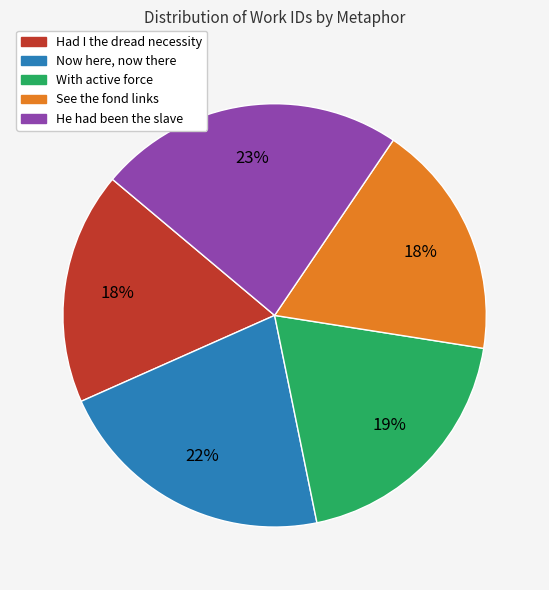

How many segments does this pie chart have?

5